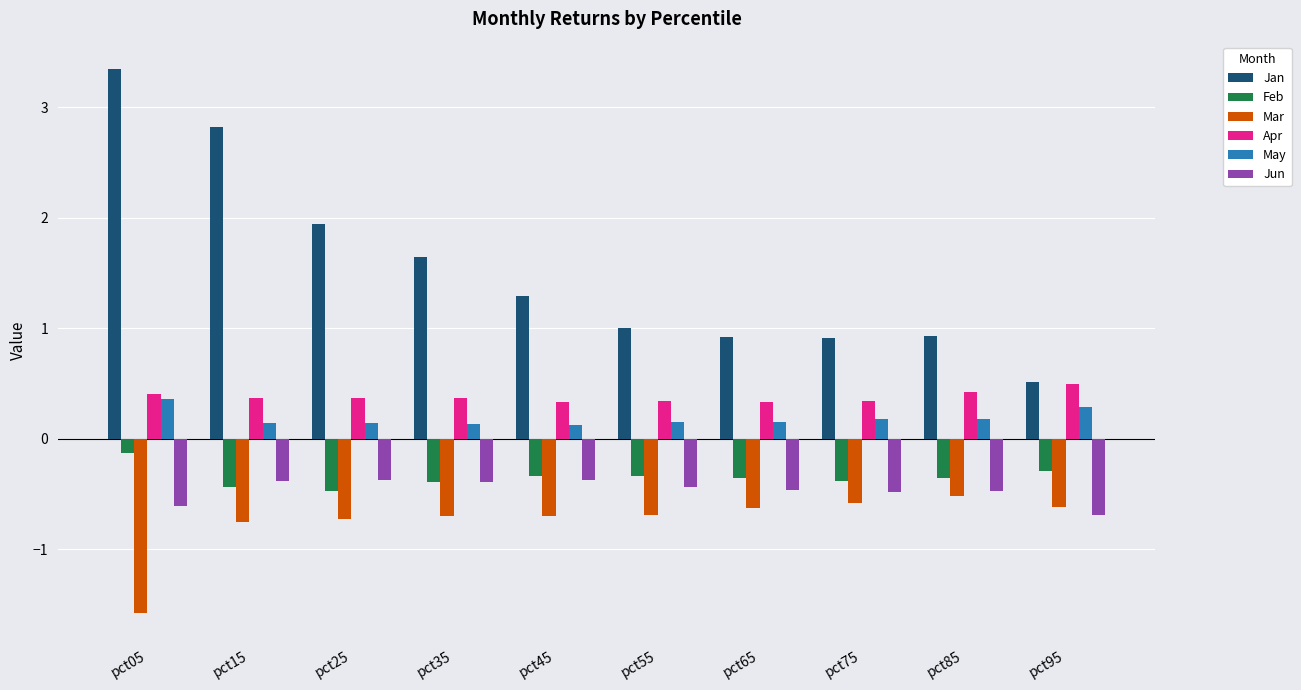

The May series shows 0.1 at pct25. True or false?

True